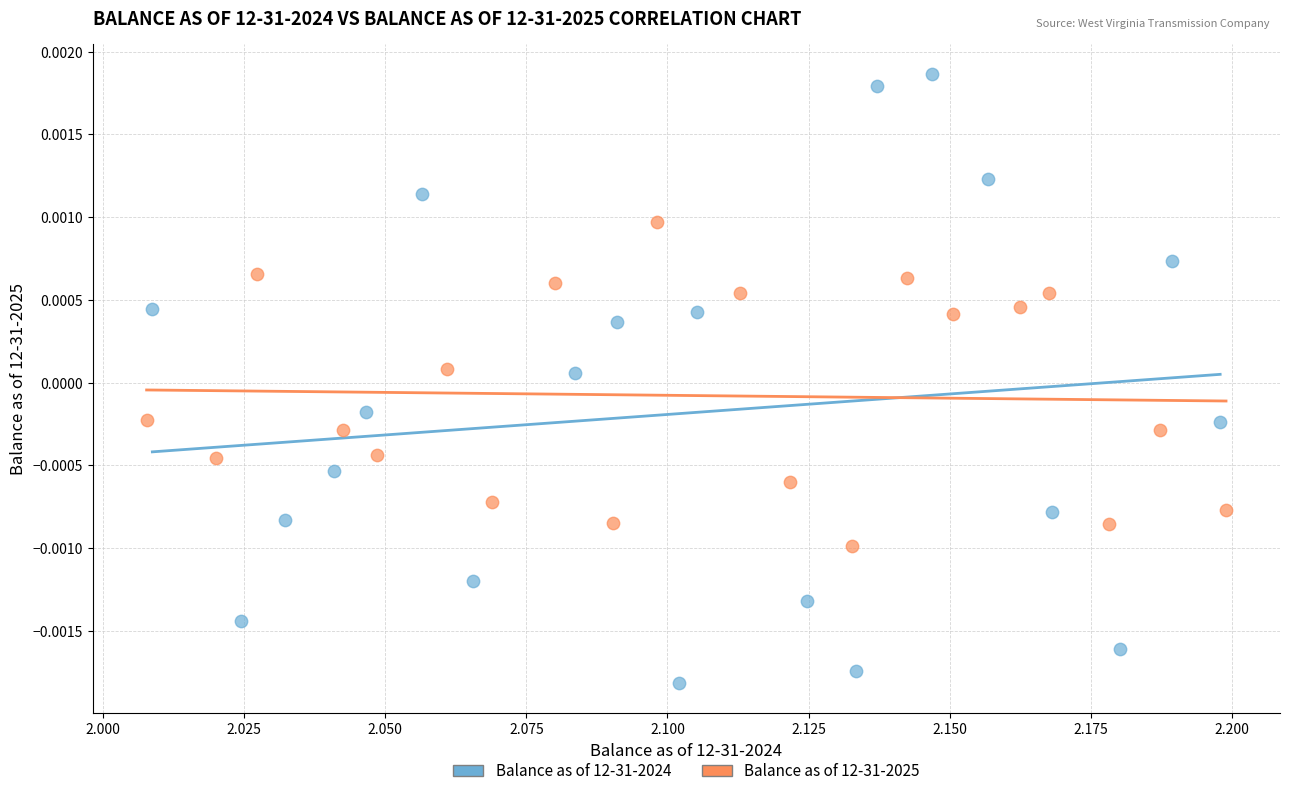

Which series contains the lowest Y value?

Balance as of 12-31-2024